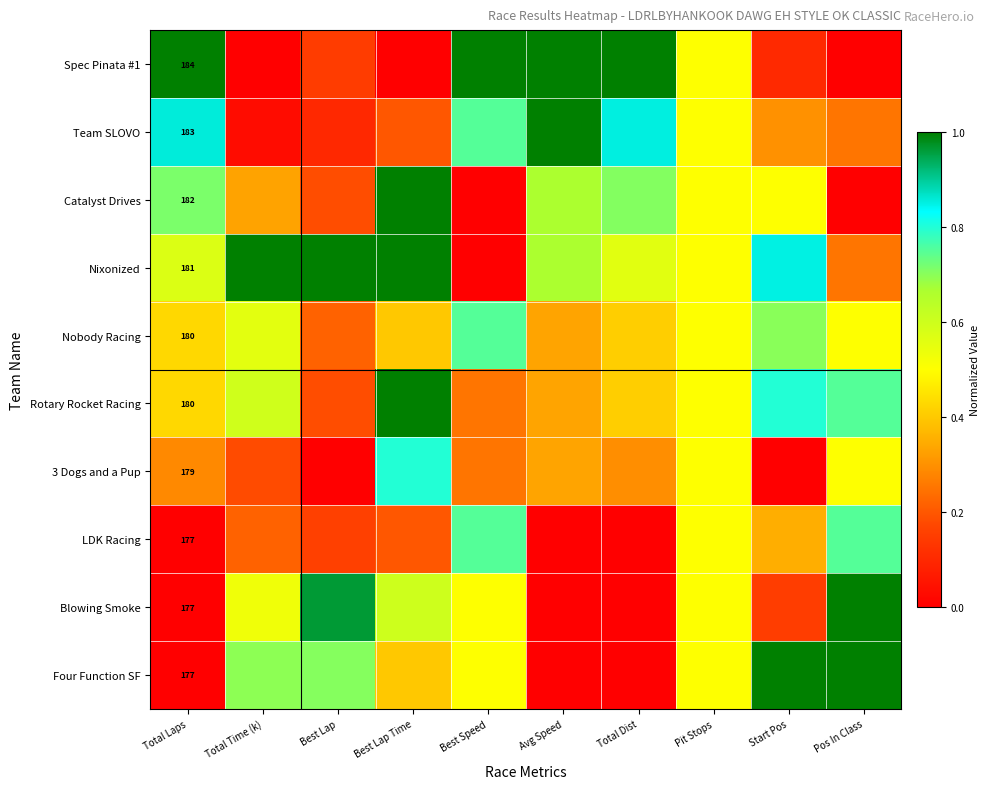

Count the Nixonized values in the range 0 to 1.

10